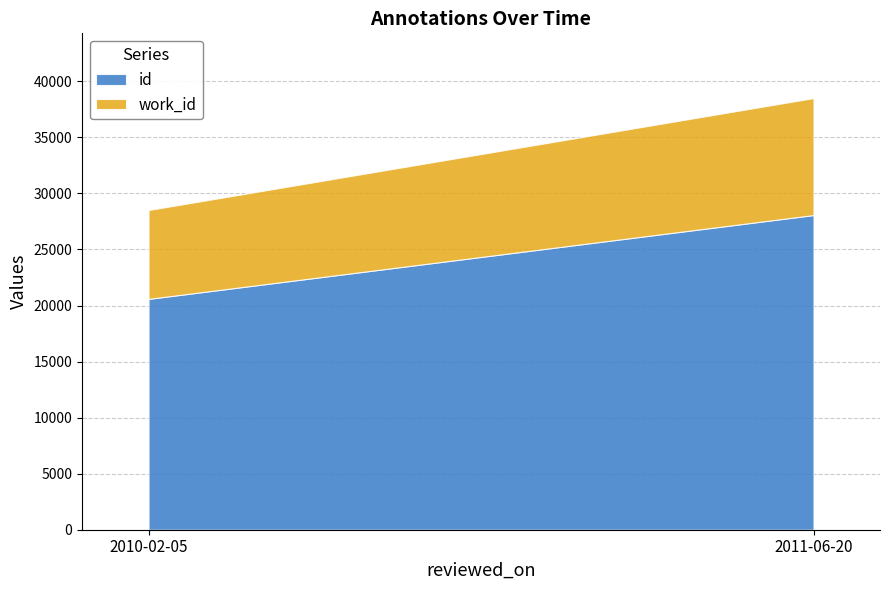

True or false: work_id and id intersect in this chart.

False